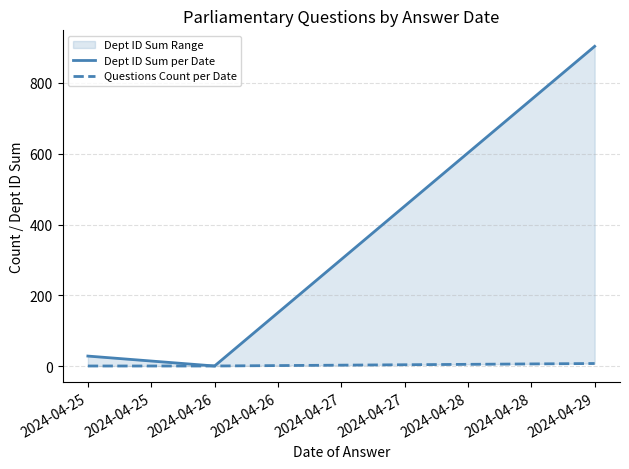

What is the difference between the highest and lowest values at 2024-04-25?

28